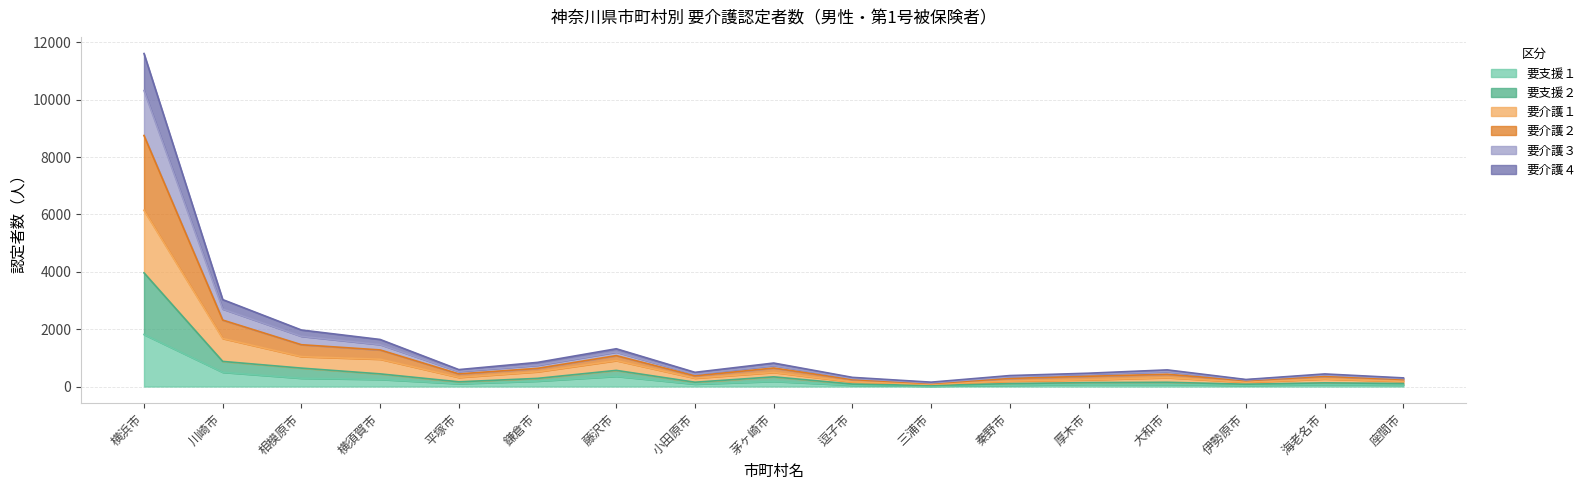

How many categories are shown in the chart?

17